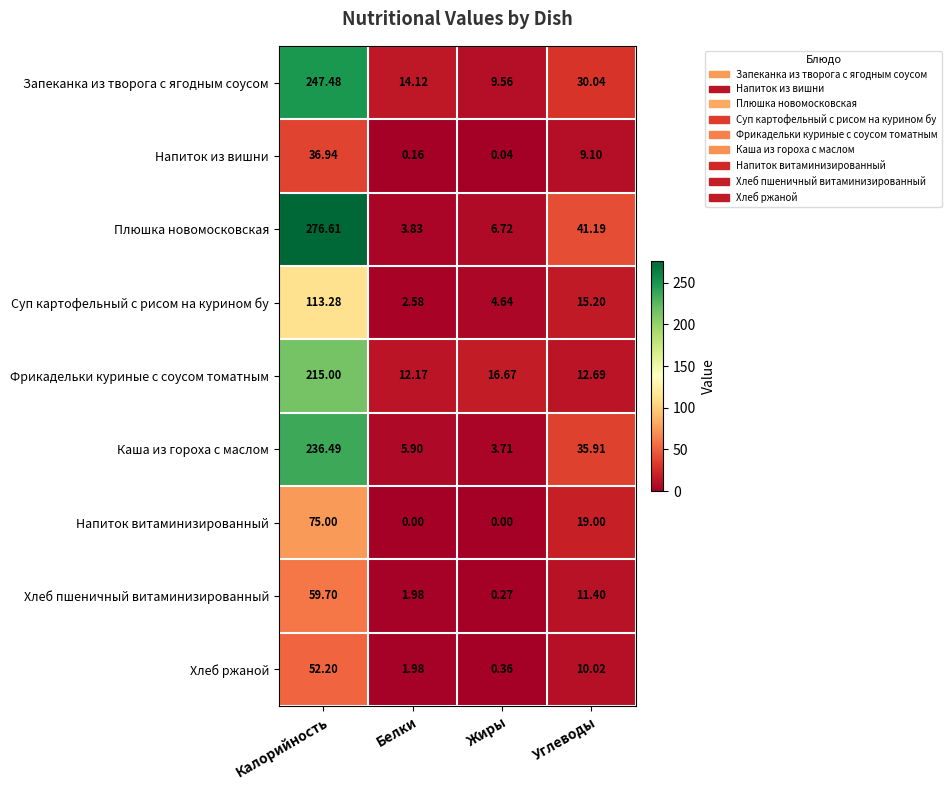

What is the total value across all series at Жиры?

42.0